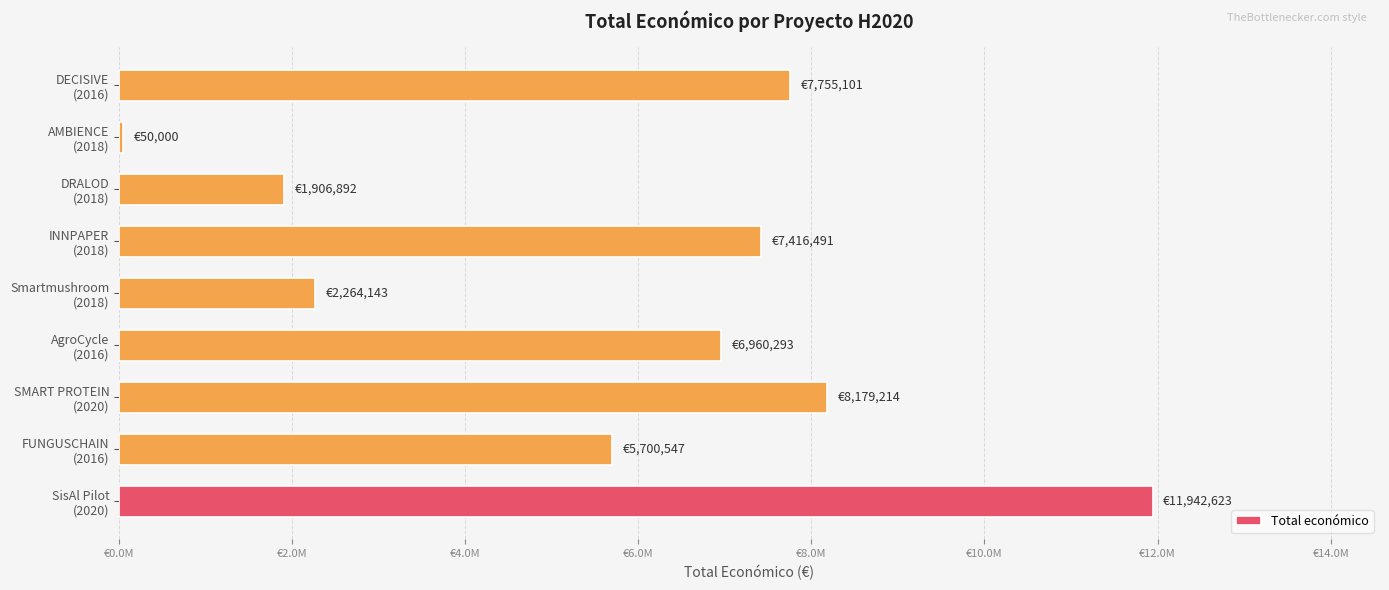

Are the bars horizontal?

Yes